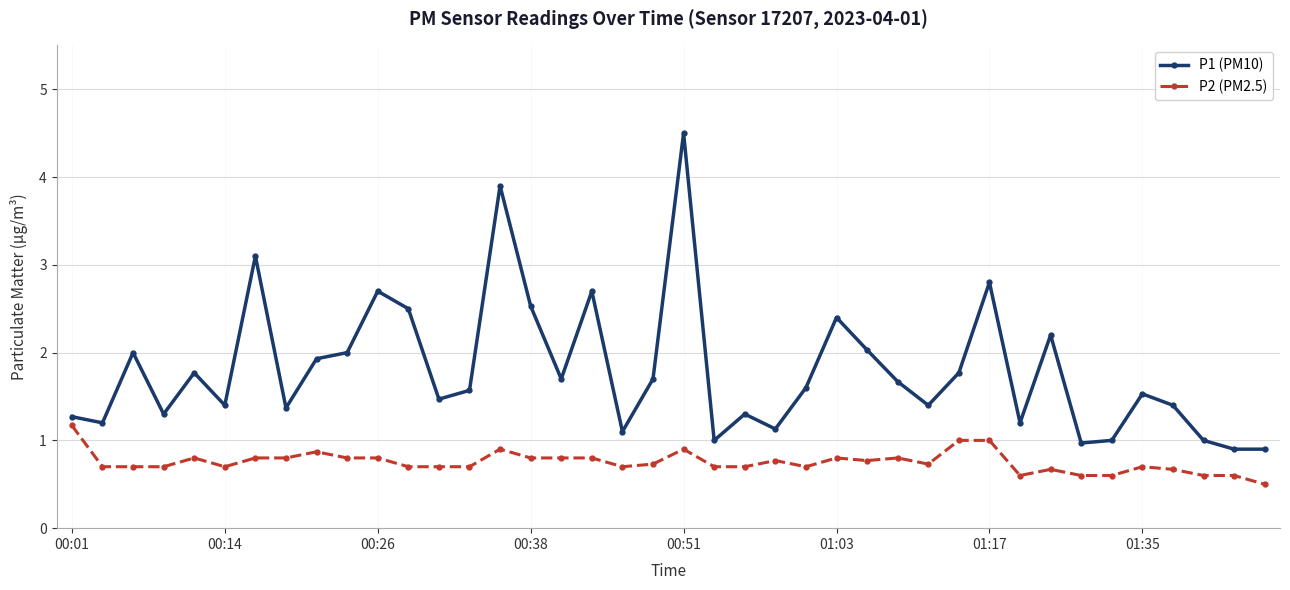

What is the minimum value for P2 (PM2.5)?

0.5